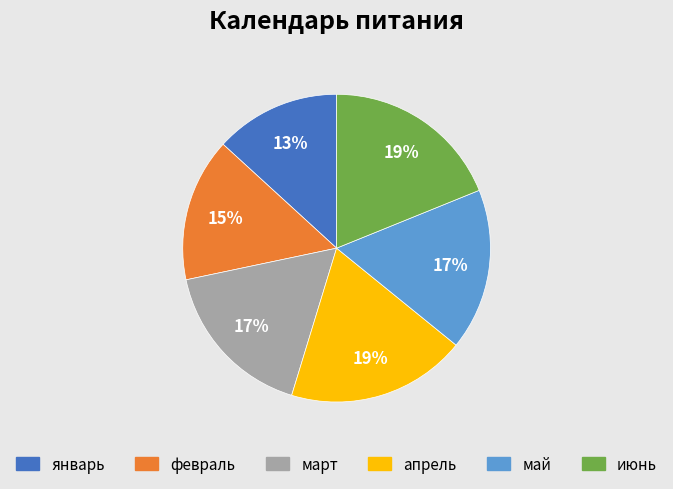

What is the ratio of the value at январь to the value at февраль?

0.9